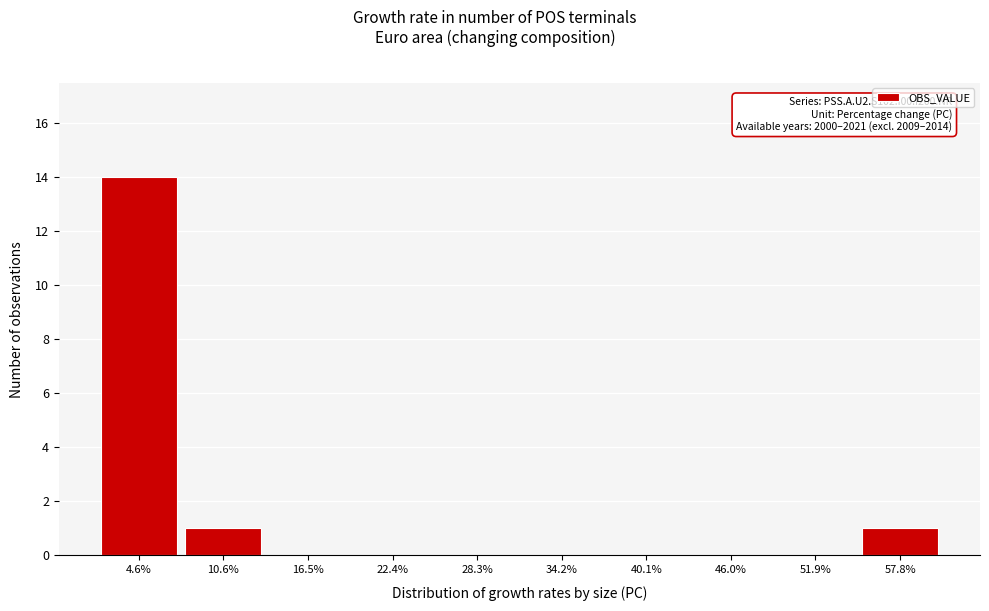

Reading left to right, transcribe all the data shown in this chart.

4.6%=14	10.6%=1	16.5%=0	22.4%=0	28.3%=0	34.2%=0	40.1%=0	46.0%=0	51.9%=0	57.8%=1